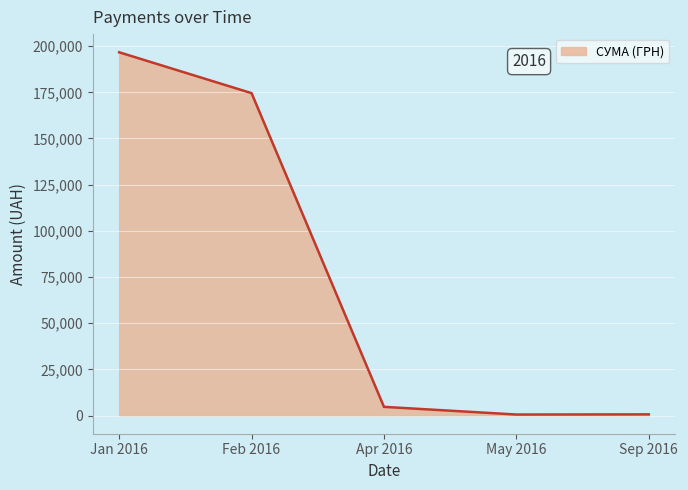

The value at Jan 2016 is 115234.6. True or false?

False